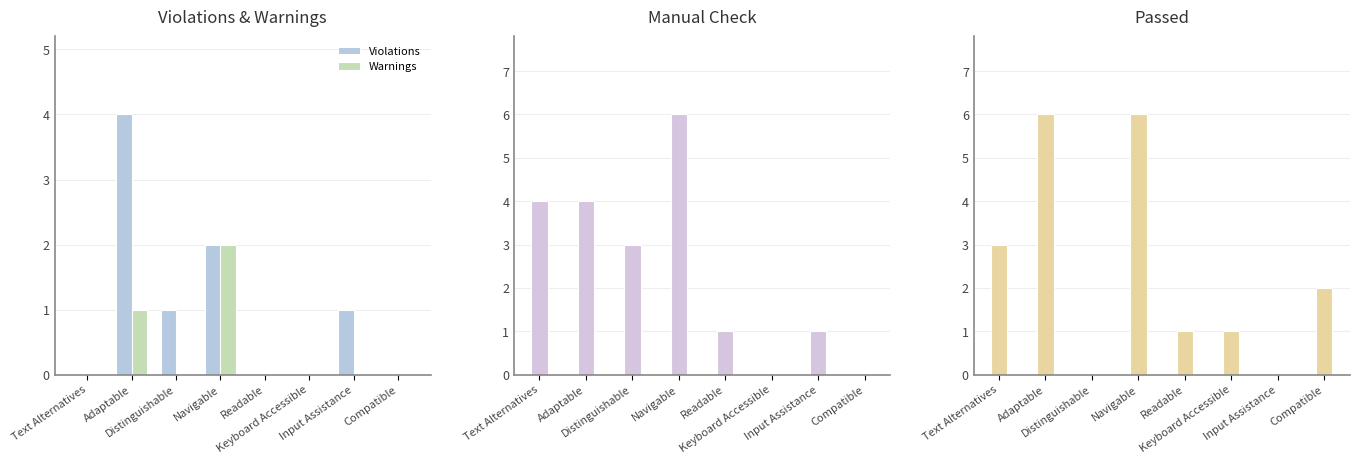

Are the bars grouped side by side (vs. stacked)?

Yes